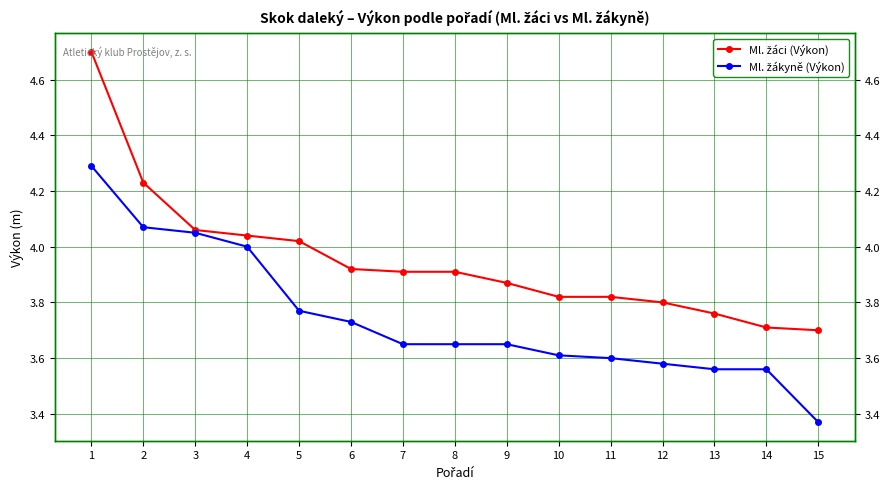

What is the difference between the Ml. žáci (Výkon) values at 7 and 5?

0.1